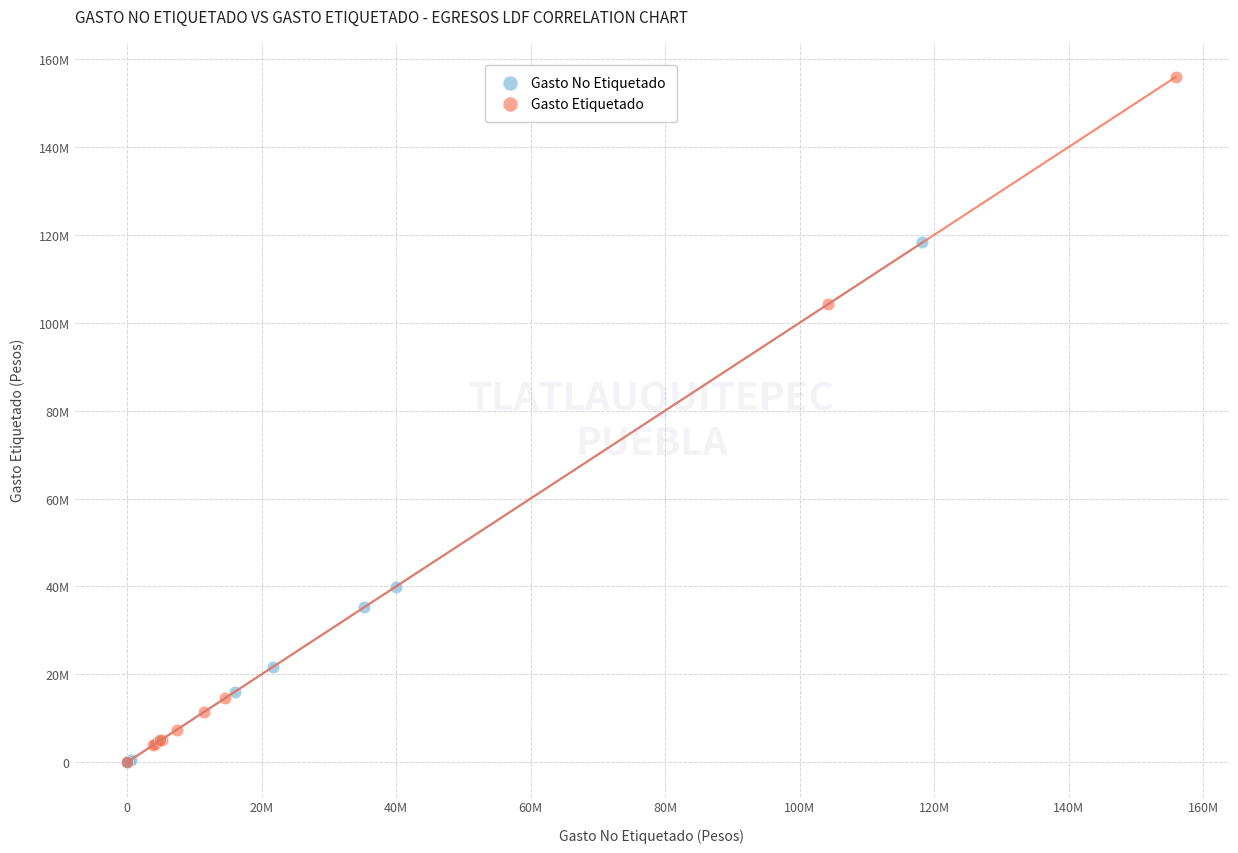

What are all the series names shown in the legend?

Gasto No Etiquetado, Gasto Etiquetado